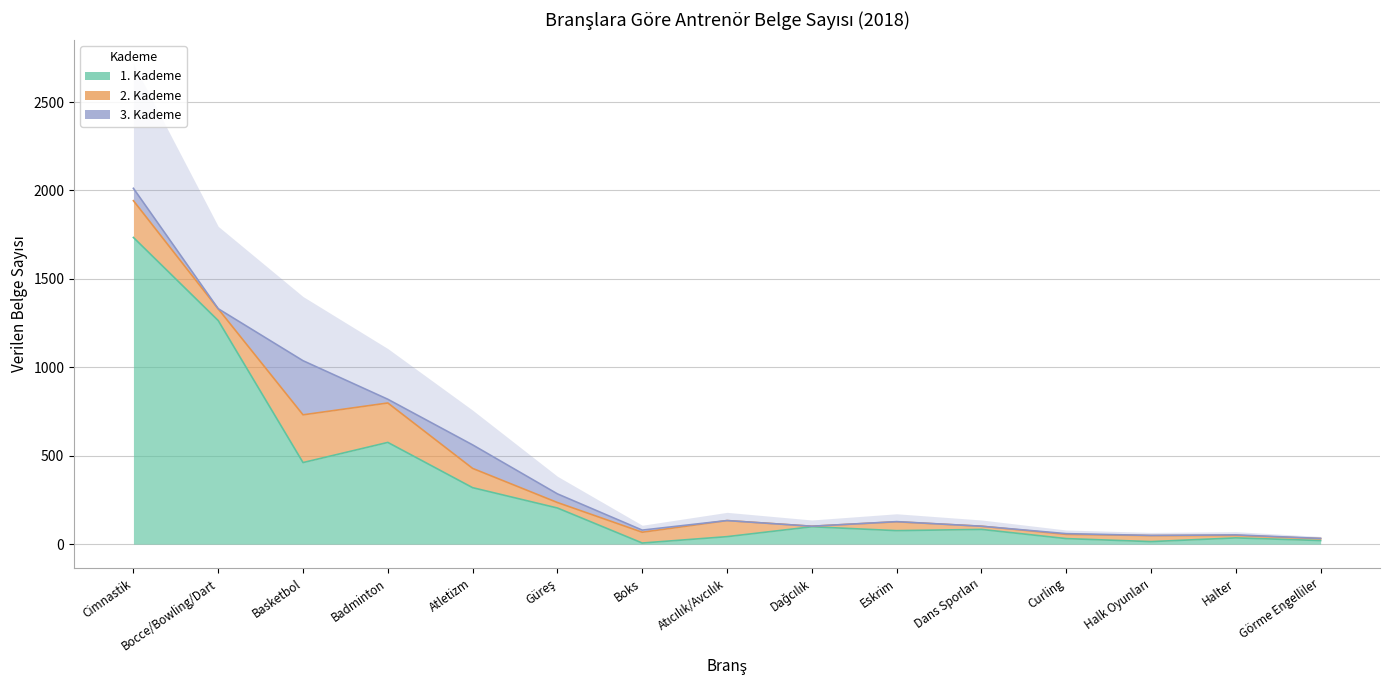

Reading left to right, transcribe all the data shown in this chart.

1. Kademe: Cimnastik=1734	Bocce/Bowling/Dart=1264	Basketbol=461	Badminton=575	Atletizm=319	Güreş=204	Boks=6	Atıcılık/Avcılık=42	Dağcılık=98	Eskrim=76	Dans Sporları=83	Curling=31	Halk Oyunları=14	Halter=35	Görme Engelliler=20
2. Kademe: Cimnastik=208	Bocce/Bowling/Dart=66	Basketbol=270	Badminton=223	Atletizm=109	Güreş=31	Boks=61	Atıcılık/Avcılık=91	Dağcılık=3	Eskrim=50	Dans Sporları=18	Curling=24	Halk Oyunları=34	Halter=14	Görme Engelliler=11
3. Kademe: Cimnastik=70	Bocce/Bowling/Dart=1	Basketbol=306	Badminton=21	Atletizm=133	Güreş=49	Boks=12	Atıcılık/Avcılık=0	Dağcılık=0	Eskrim=1	Dans Sporları=0	Curling=4	Halk Oyunları=1	Halter=3	Görme Engelliler=1